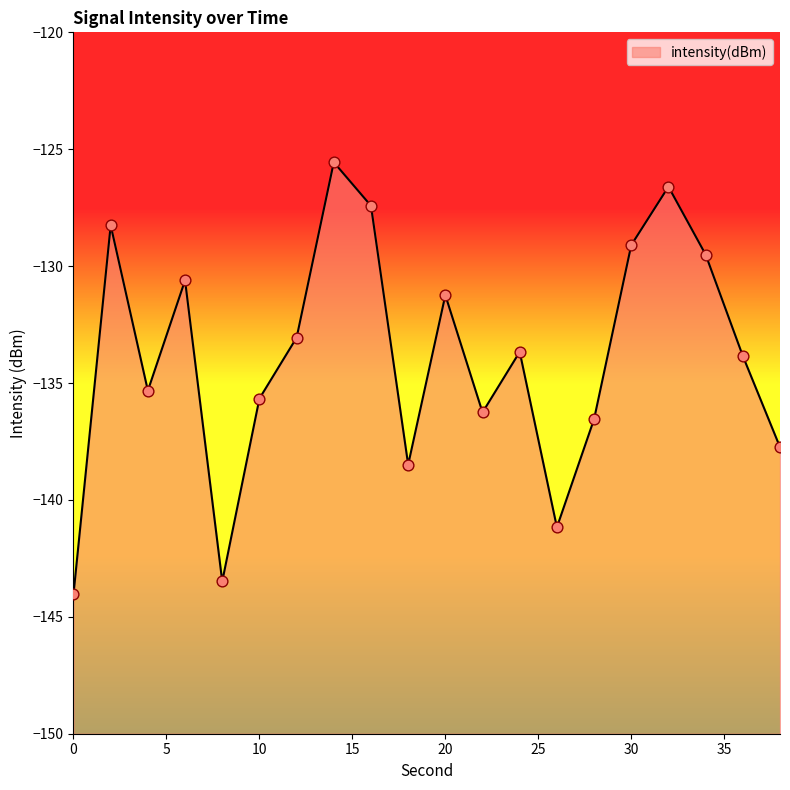

Which has a higher value, 6 or 18?

6